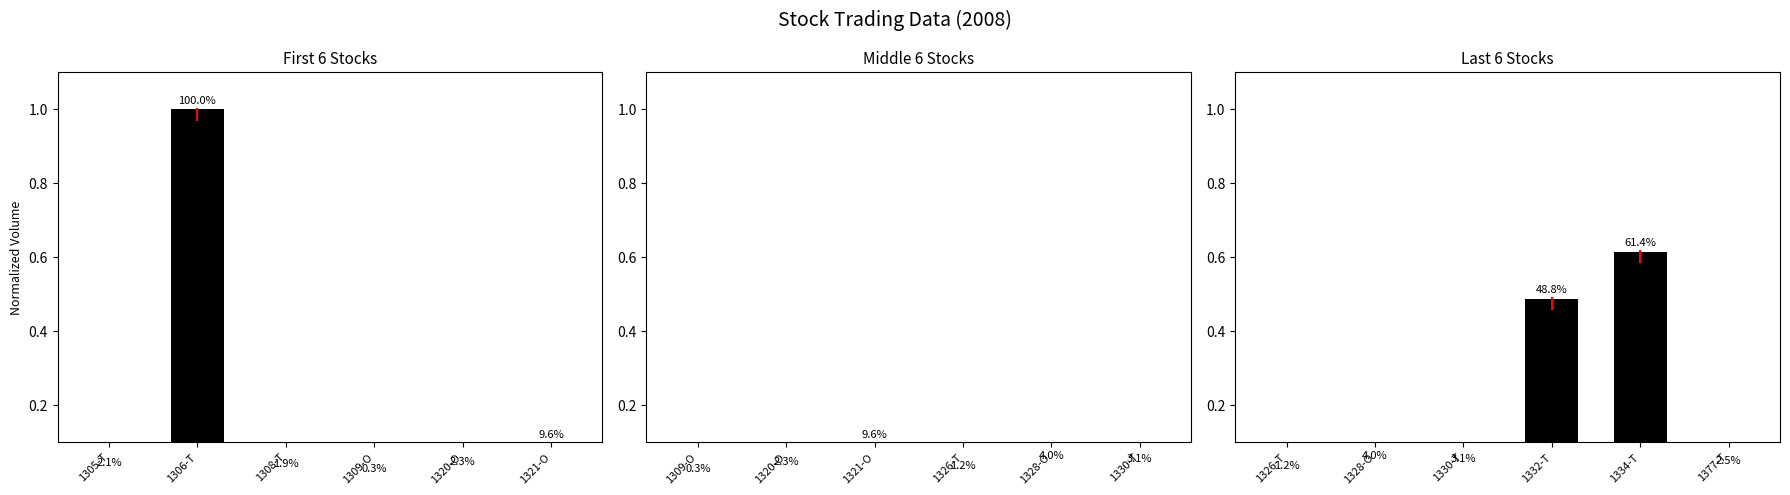

What position from the left is 1377-T?

6